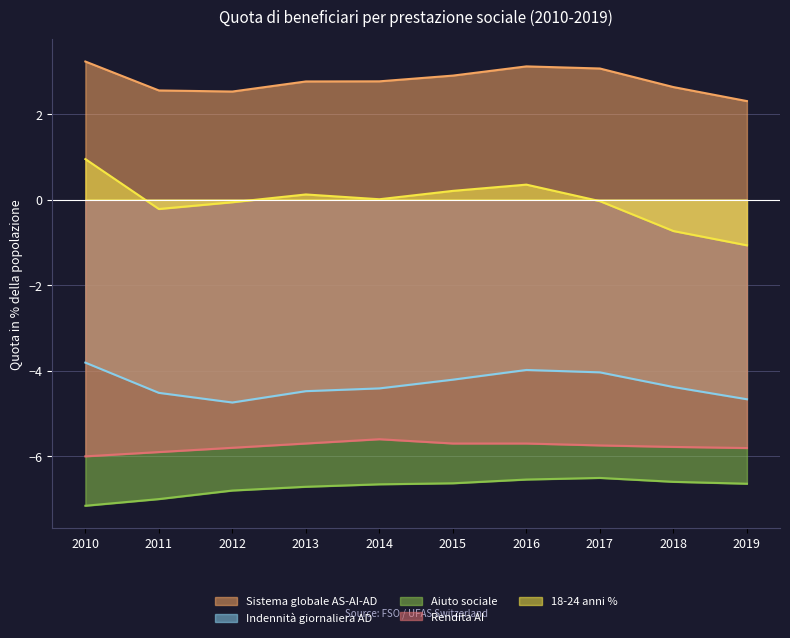

True or false: Indennità giornaliera AD and 18-24 anni % intersect in this chart.

False